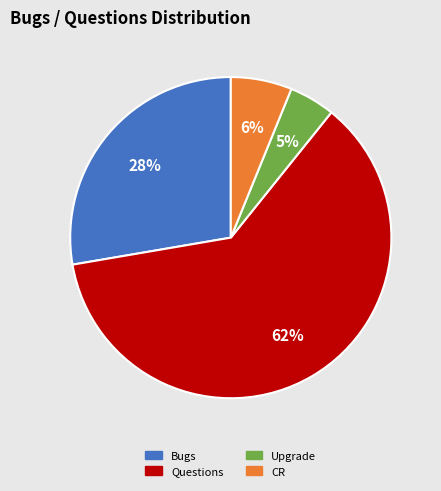

Is Questions the majority of the pie?

Yes